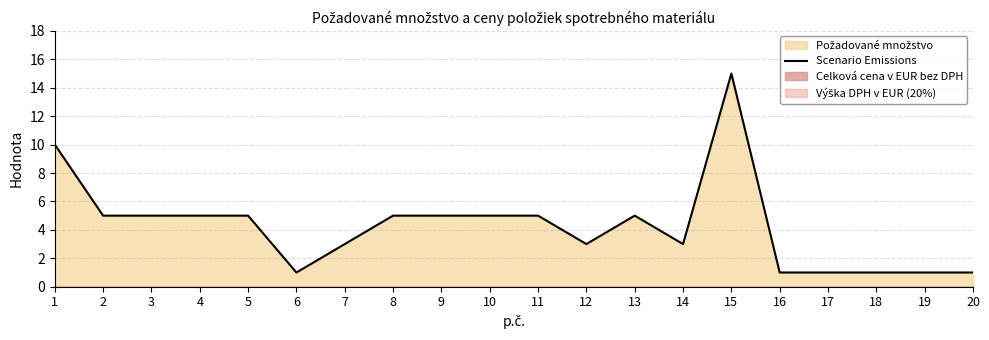

True or false: the data shows 10 at 1.

True